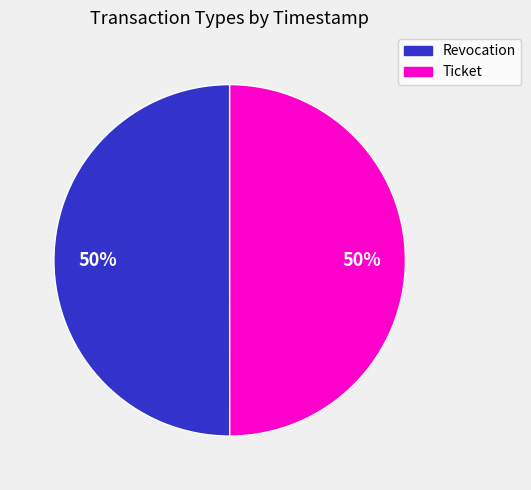

What percentage is the Ticket slice, to the nearest percent?

50%